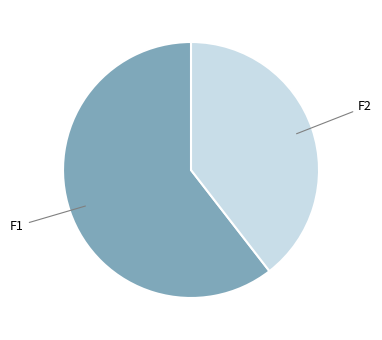

Is there a majority slice in this chart?

Yes